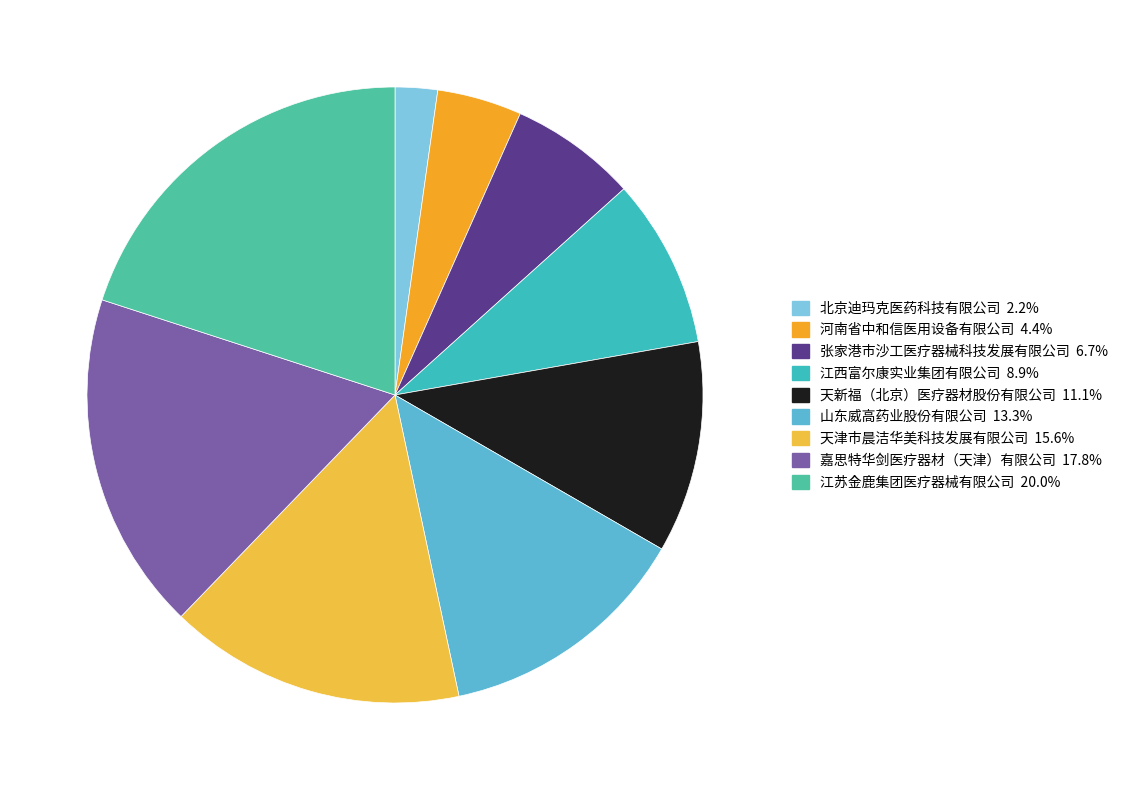

How many segments does this pie chart have?

9